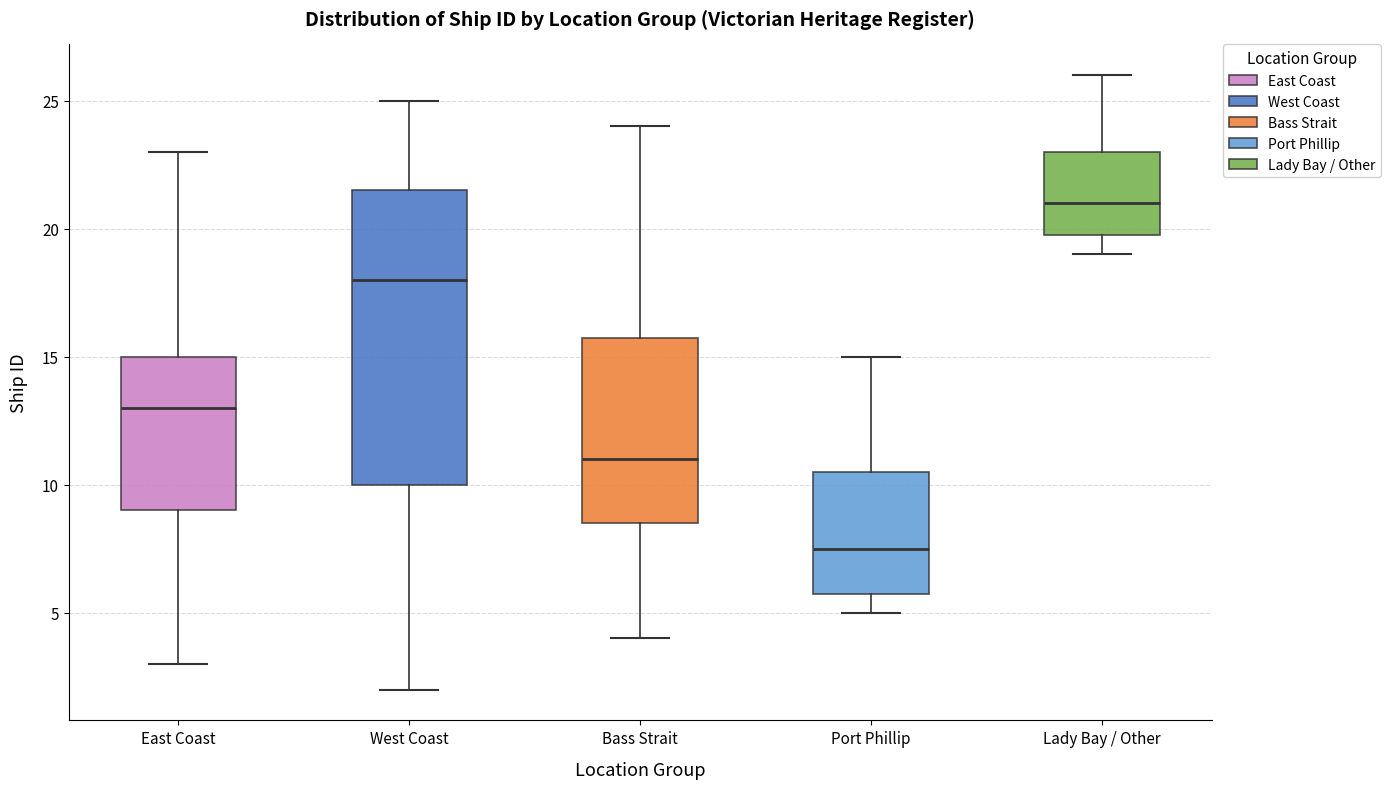

Which box has the highest median line?

Lady Bay / Other